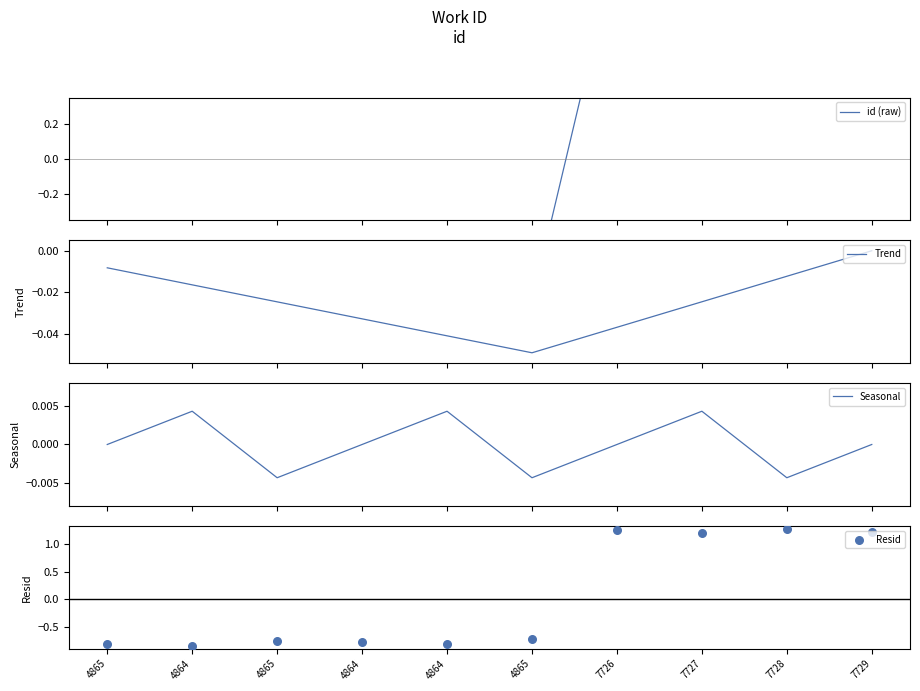

Which series has the largest total across all categories?

Resid